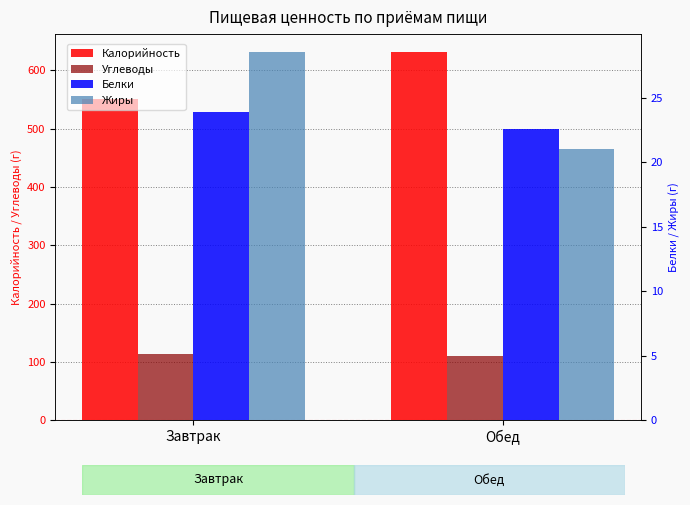

What are all the series names shown in the legend?

Калорийность, Углеводы, Белки, Жиры